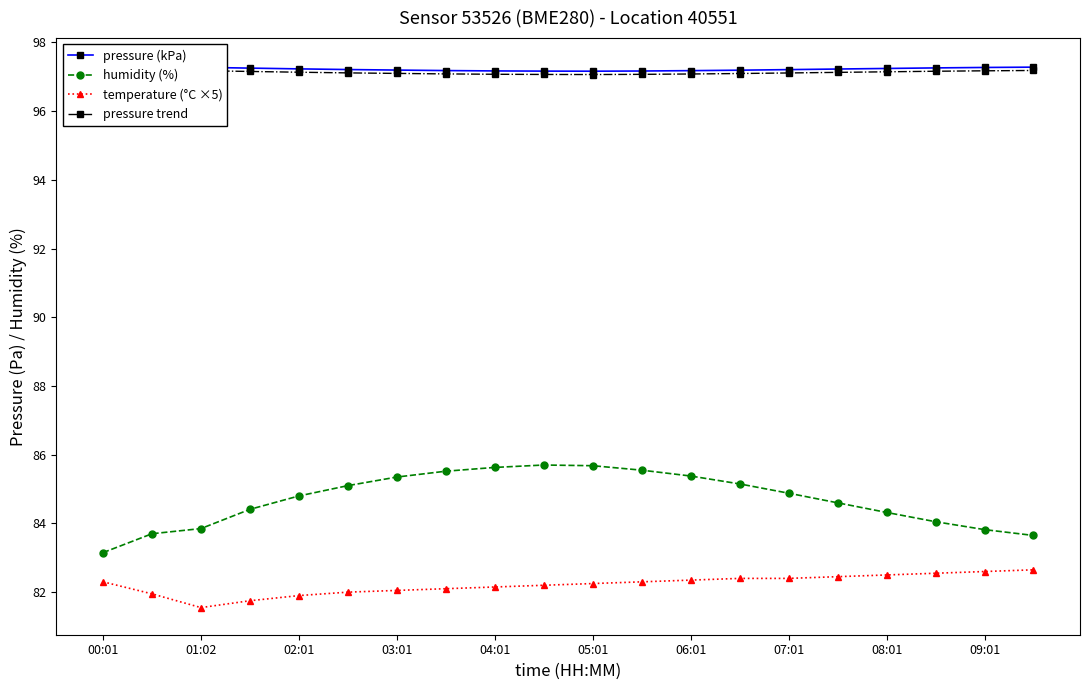

Count the pressure (kPa) values in the range 97 to 98.

20